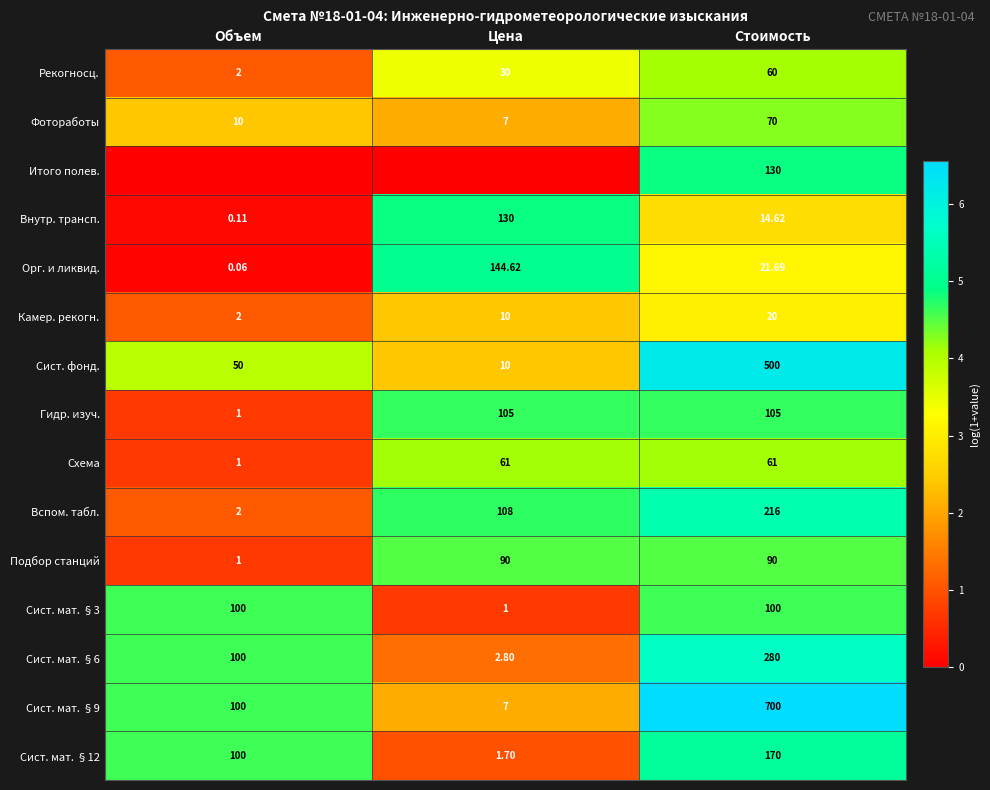

How many series are shown in this chart?

15